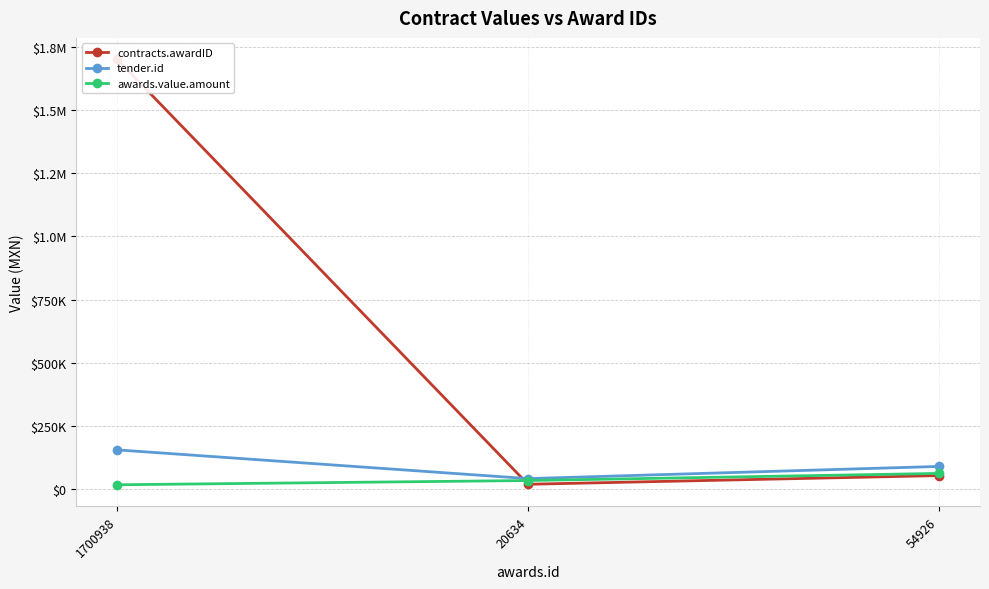

What is the difference between the maximum and minimum values in the contracts.awardID series?

1680304